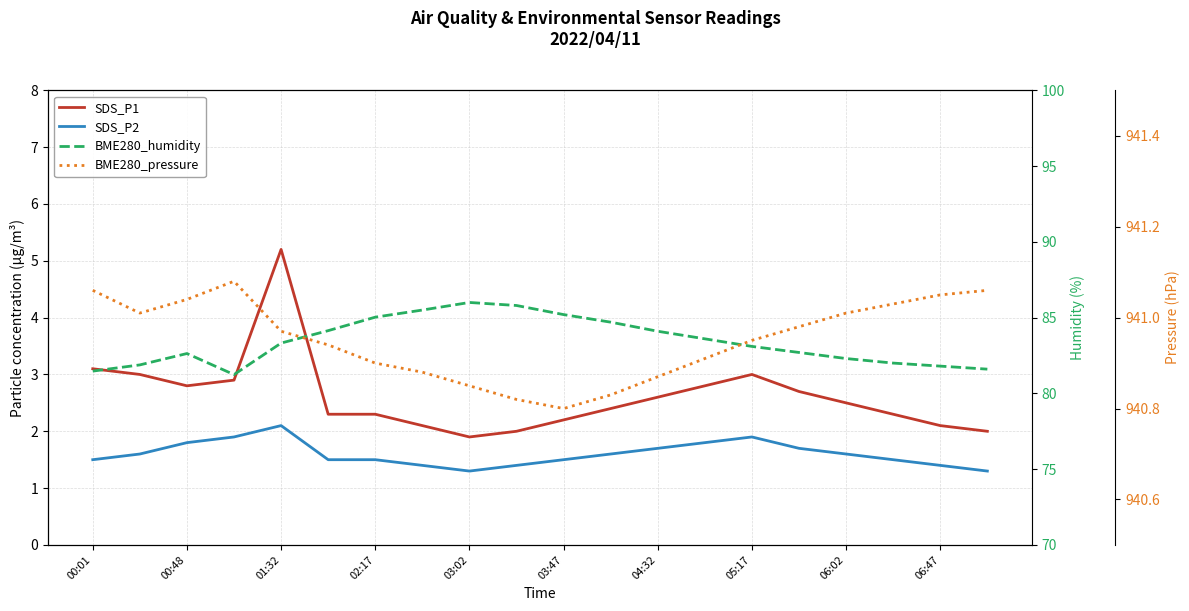

The value of BME280_pressure at 05:17 is 941.0. True or false?

True